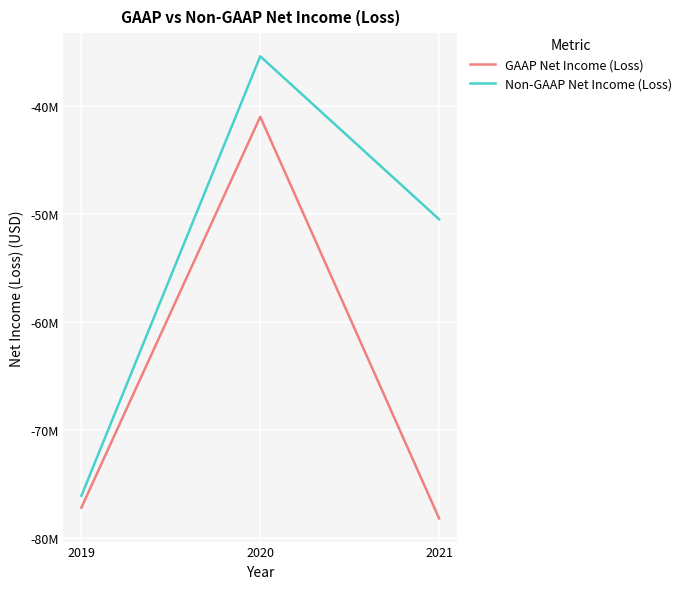

Rank the series by their maximum value, from lowest to highest.

GAAP Net Income (Loss), Non-GAAP Net Income (Loss)